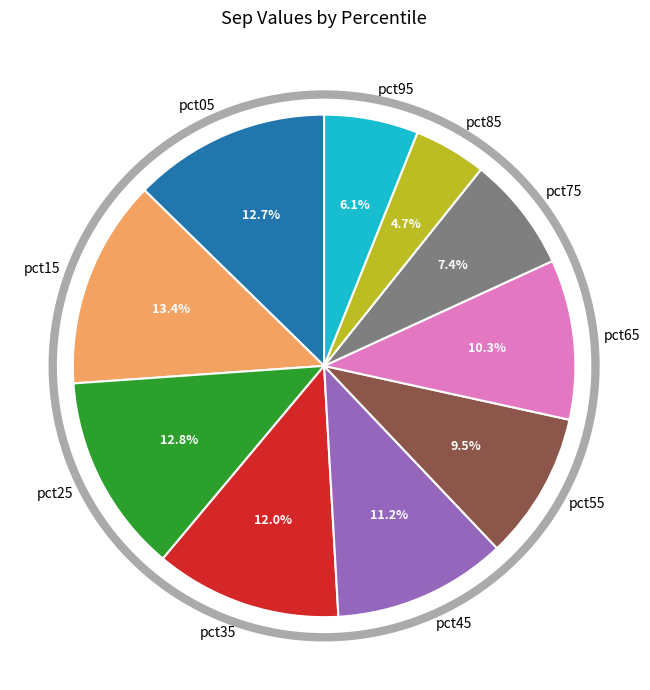

How many slices are in this pie chart?

10